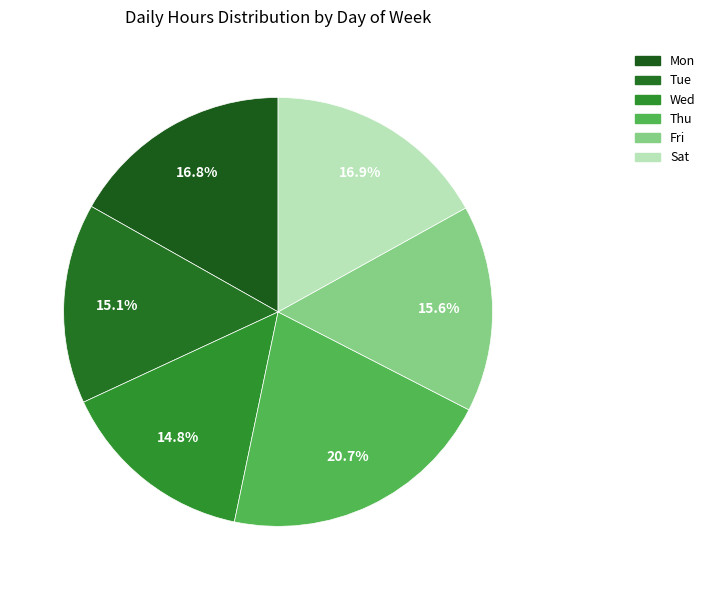

How many segments does this pie chart have?

6